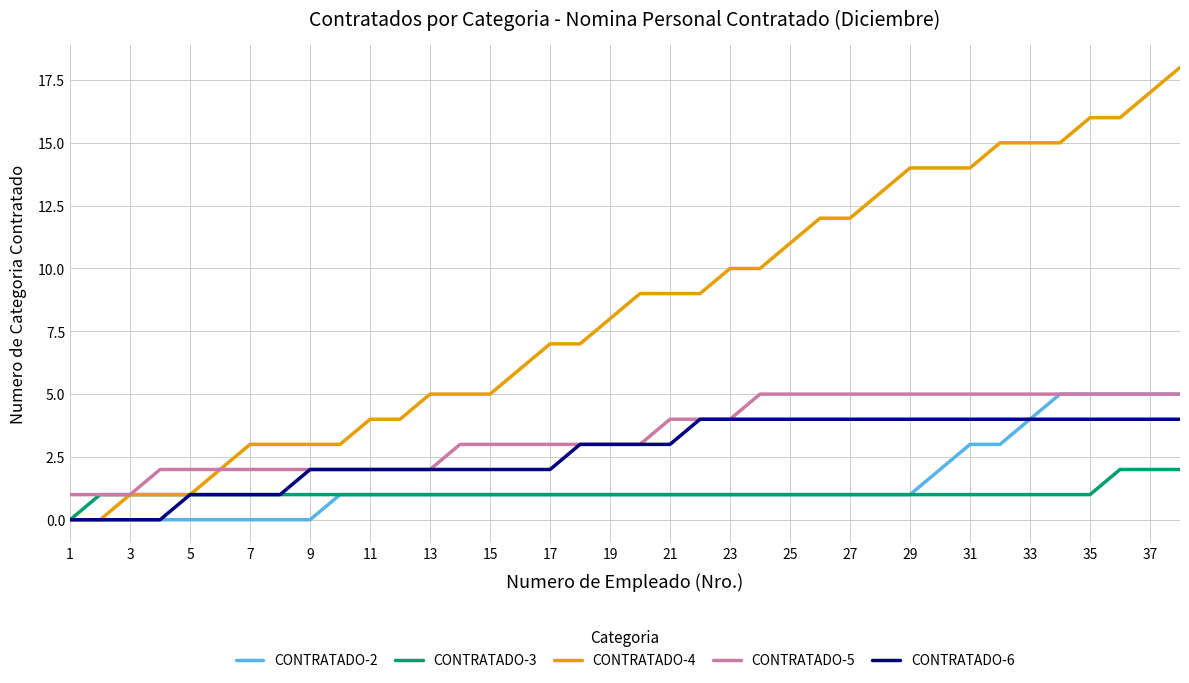

Which series has the largest range (max minus min)?

CONTRATADO-4